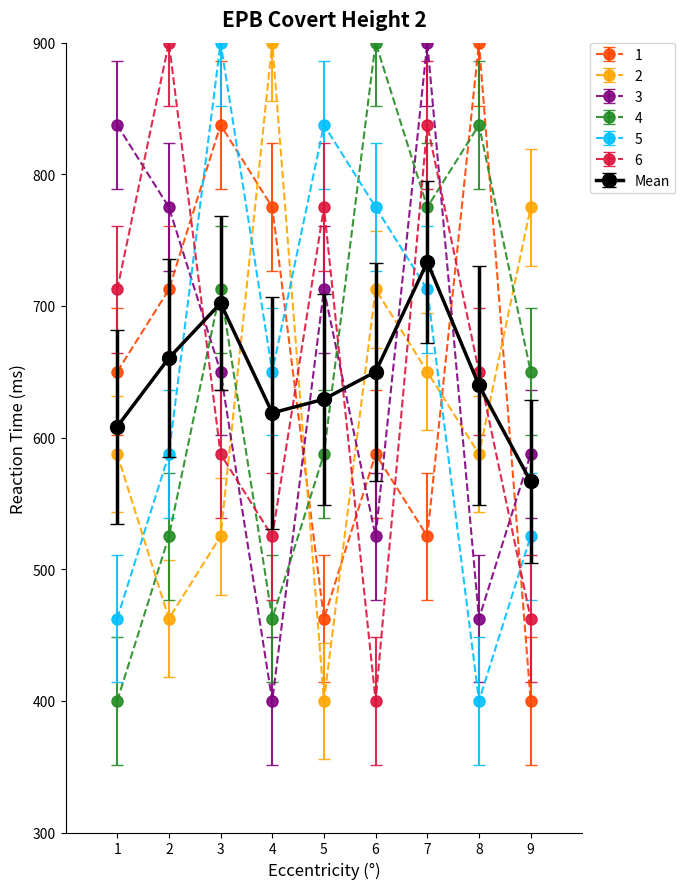

What is the maximum value for 4?

900.0